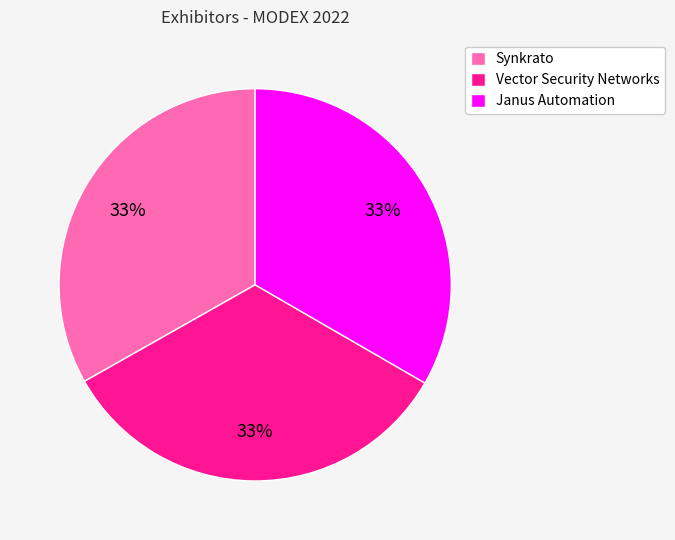

True or false: Vector Security Networks accounts for 24% of the total.

False